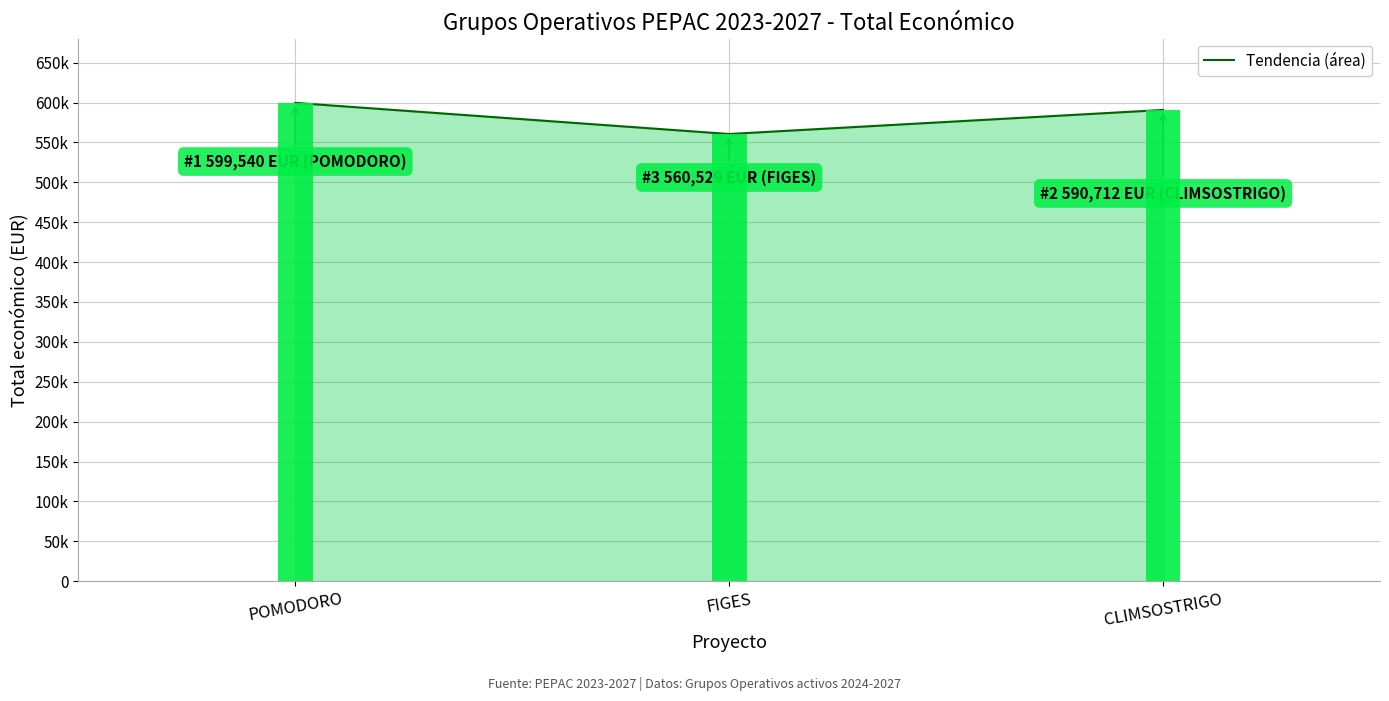

Between CLIMSOSTRIGO and POMODORO, which is larger?

POMODORO